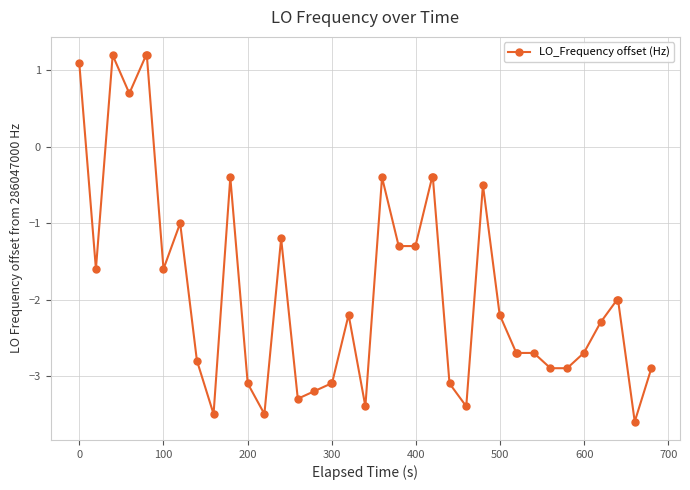

Does the chart have visible grid lines?

Yes